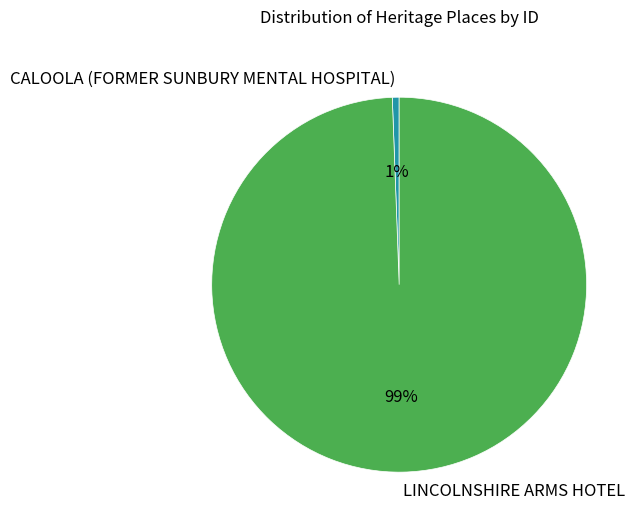

To the nearest percent, what portion does LINCOLNSHIRE ARMS HOTEL represent?

99%